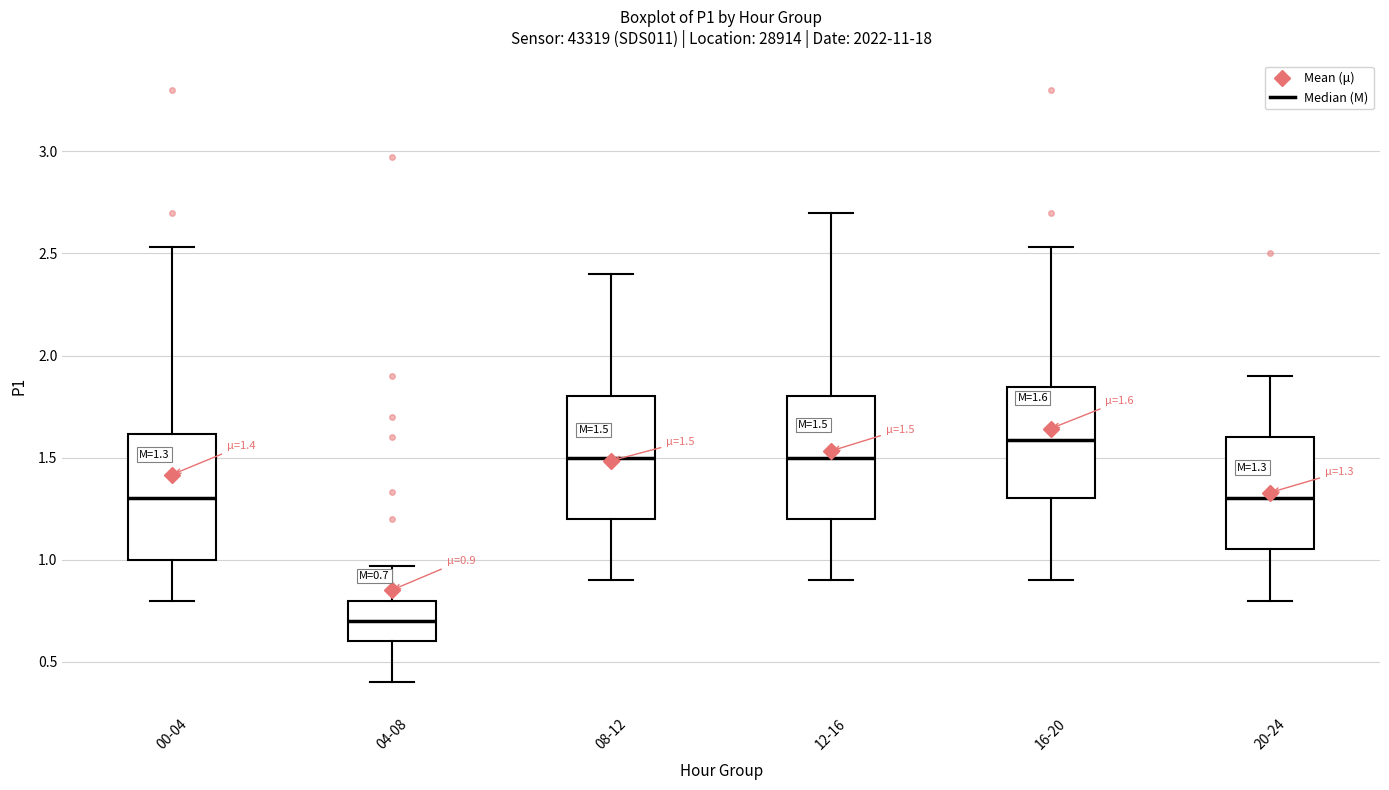

Which box has the highest median line?

16-20